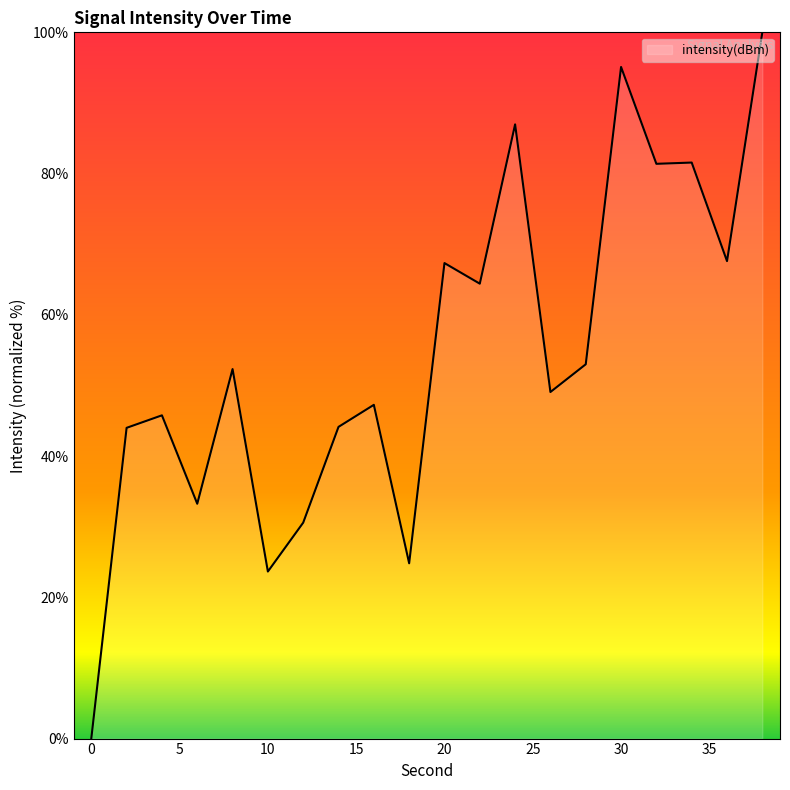

What is the difference between the maximum and minimum values?

100.0